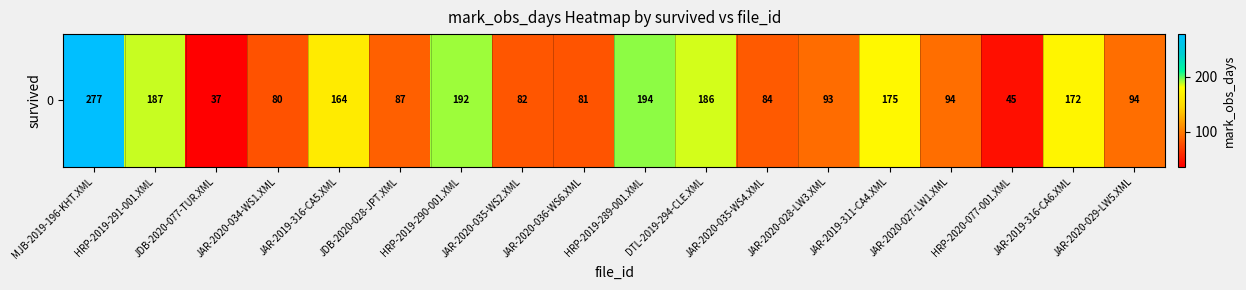

Reading left to right, extract all data points from this chart.

MJB-2019-196-KHT.XML=277	HRP-2019-291-001.XML=187	JDB-2020-077-TUR.XML=37	JAR-2020-034-WS1.XML=80	JAR-2019-316-CA5.XML=164	JDB-2020-028-JPT.XML=87	HRP-2019-290-001.XML=192	JAR-2020-035-WS2.XML=82	JAR-2020-036-WS6.XML=81	HRP-2019-289-001.XML=194	DTL-2019-294-CLE.XML=186	JAR-2020-035-WS4.XML=84	JAR-2020-028-LW3.XML=93	JAR-2019-311-CA4.XML=175	JAR-2020-027-LW1.XML=94	HRP-2020-077-001.XML=45	JAR-2019-316-CA6.XML=172	JAR-2020-029-LW5.XML=94